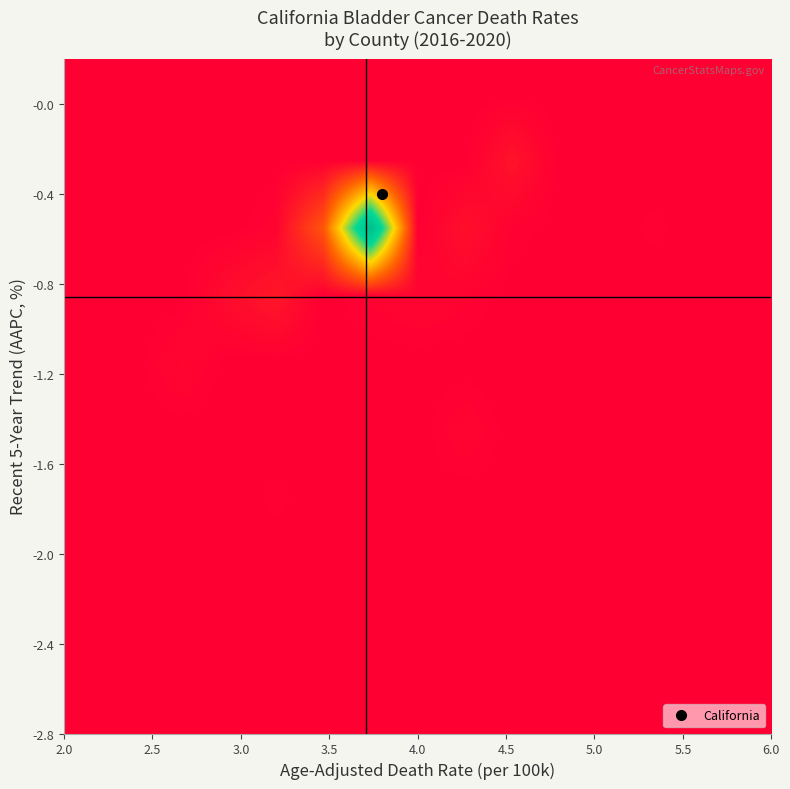

What is the greatest value displayed?

1.0